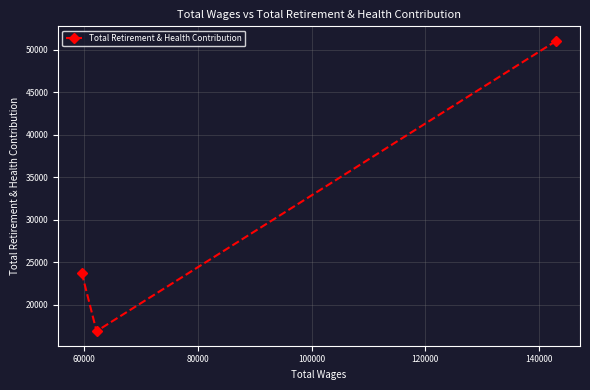

What is the average value?

30553